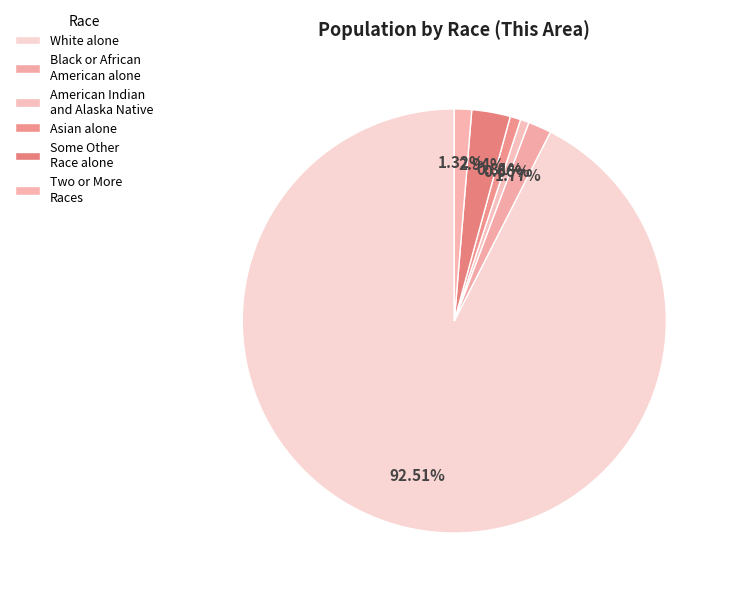

How many slices are in this pie chart?

6